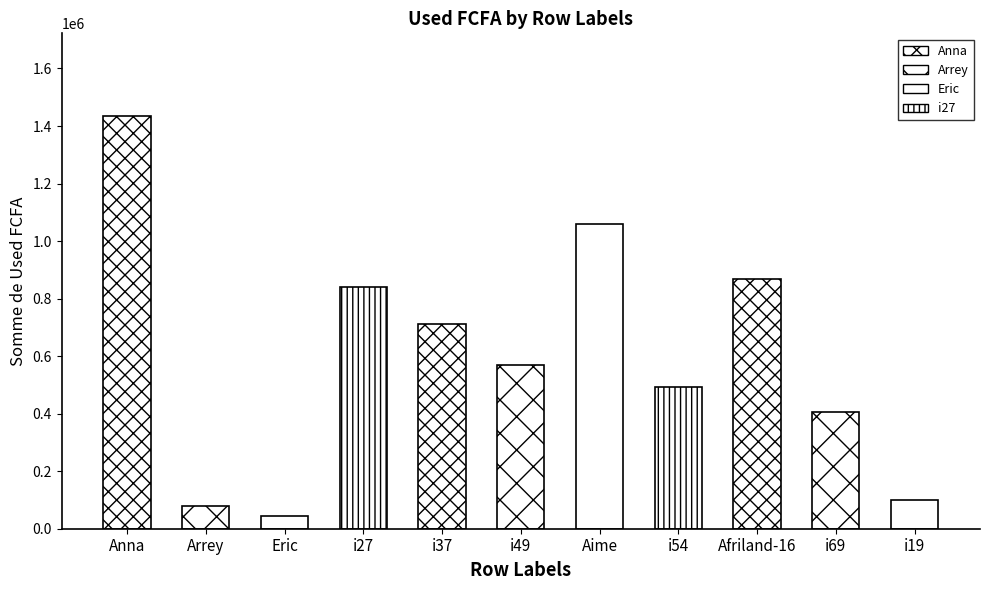

Which label corresponds to the smallest value in the chart?

Eric